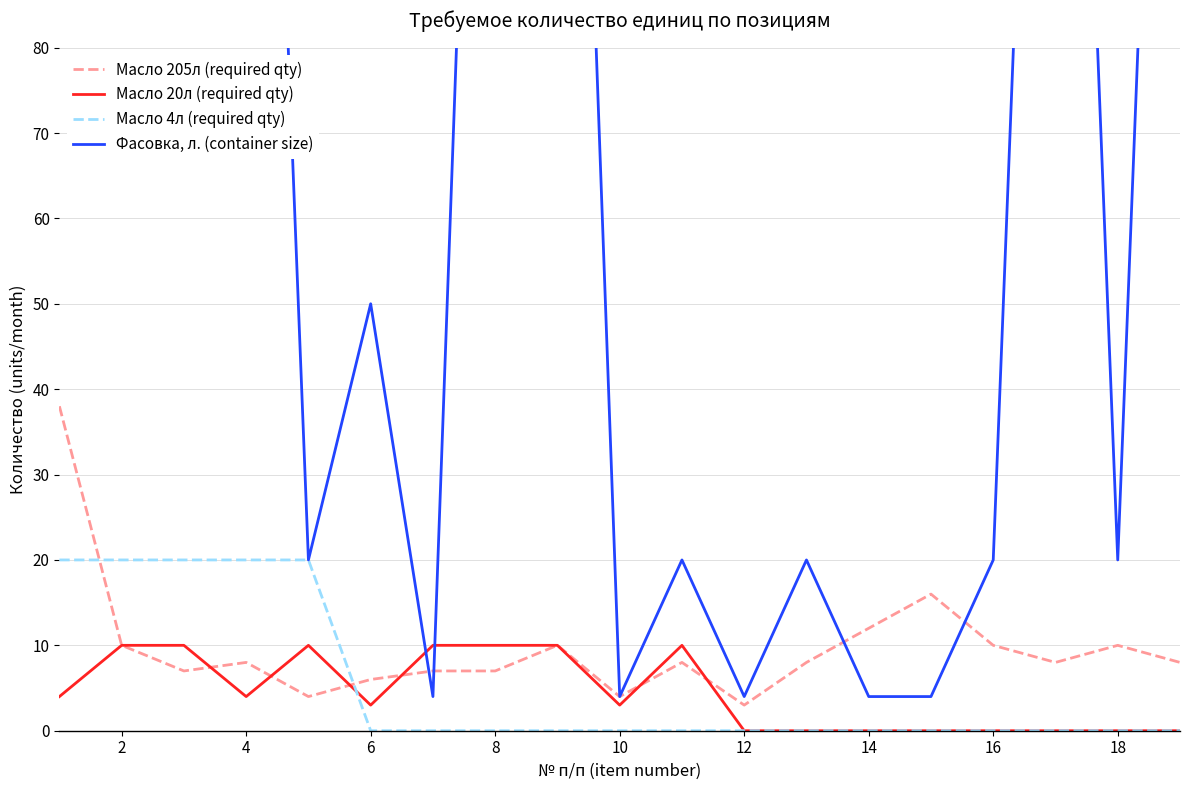

Rank the series by their maximum value, from lowest to highest.

Масло 20л (required qty), Масло 4л (required qty), Масло 205л (required qty), Фасовка, л. (container size)